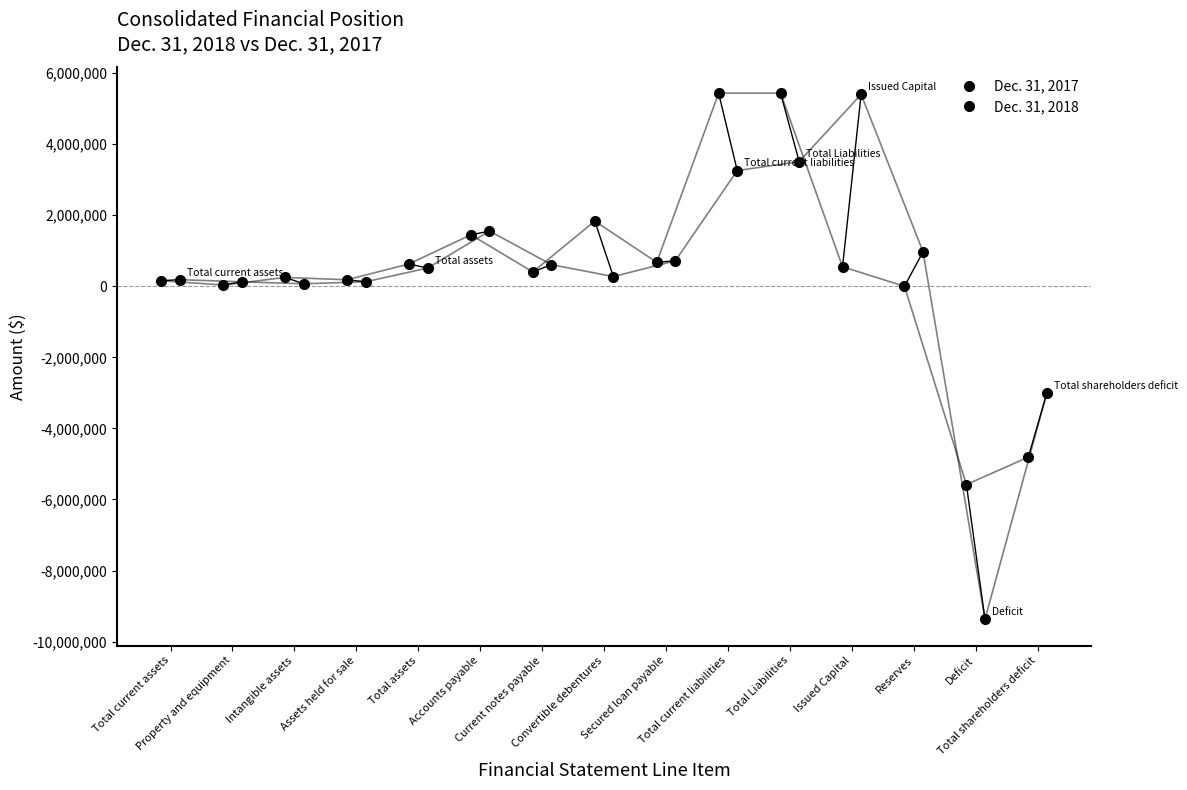

What is the difference between the highest and lowest values at Total shareholders deficit?

1810642